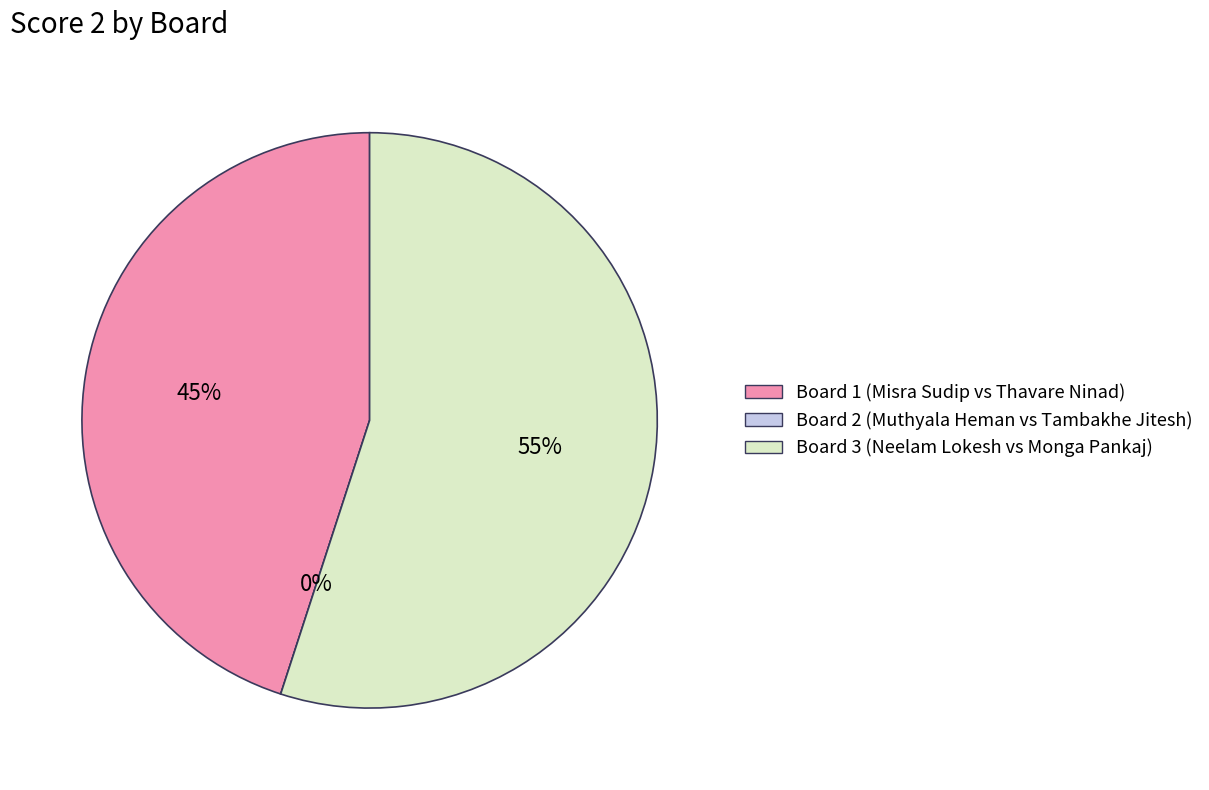

Is there any slice that represents more than half of the pie?

Yes